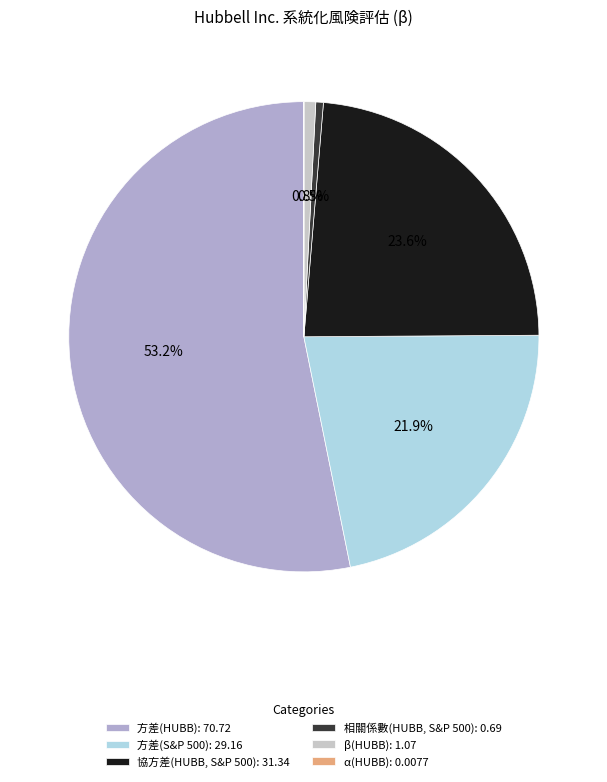

Which has a higher value, 相關係數(HUBB, S&P 500) or 方差(S&P 500)?

方差(S&P 500)